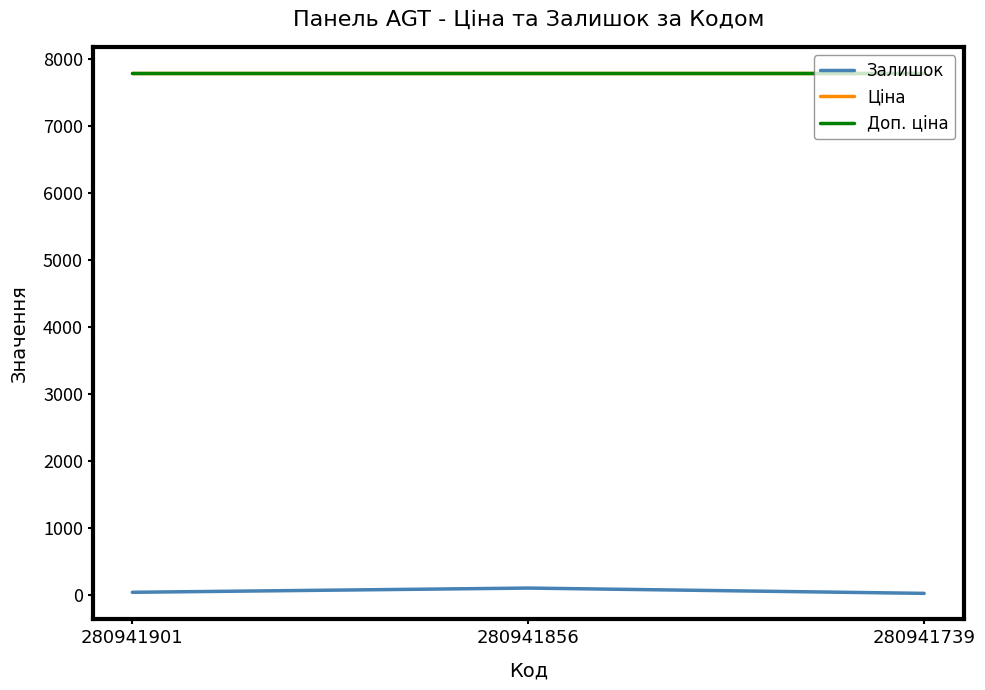

True or false: Доп. ціна has a value of 7792.9 at 280941856.

True